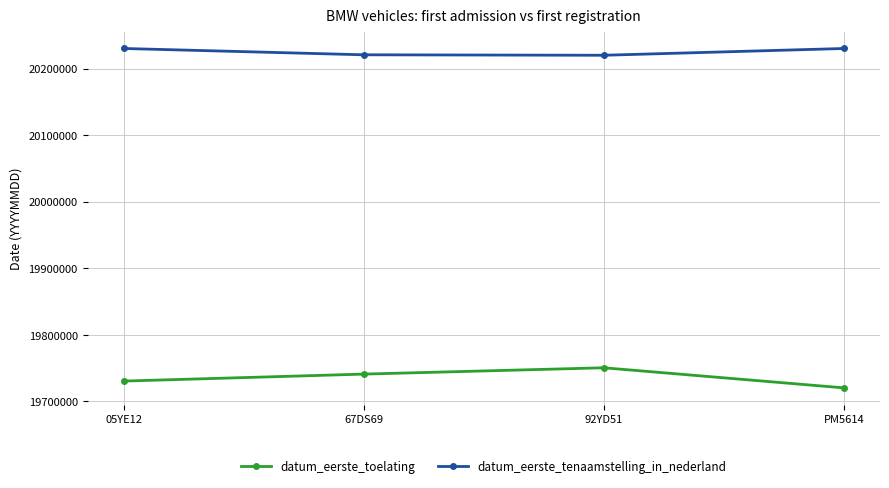

The value of datum_eerste_tenaamstelling_in_nederland at 92YD51 is 20220131. True or false?

True